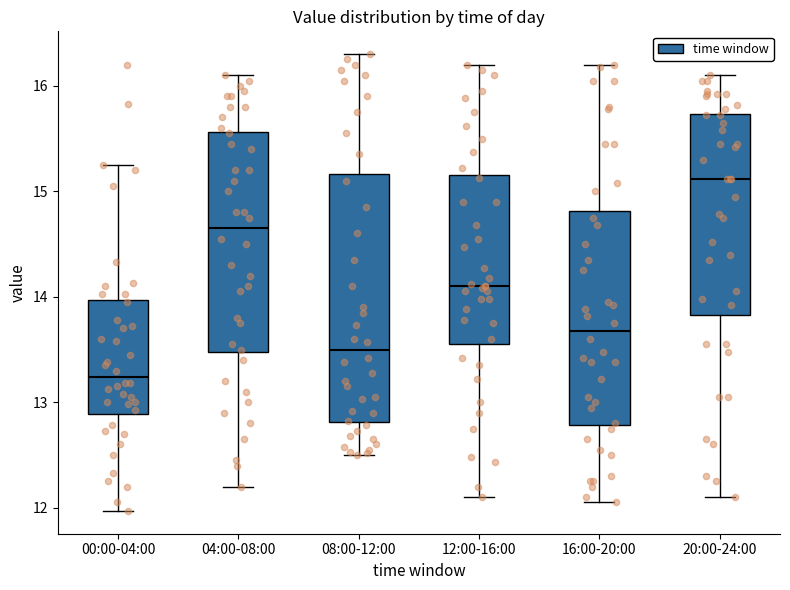

Reading left to right, read every box against the y-axis: the position of its median line, the range the box covers, and the ends of its whiskers. The values are not printed on the chart, so give them approximately, as read against the axis.

00:00-04:00: median 13.2, box 12.9 to 14.0, whiskers 12.0 to 15.3
04:00-08:00: median 14.7, box 13.5 to 15.6, whiskers 12.2 to 16.1
08:00-12:00: median 13.5, box 12.8 to 15.2, whiskers 12.5 to 16.3
12:00-16:00: median 14.1, box 13.6 to 15.2, whiskers 12.1 to 16.2
16:00-20:00: median 13.7, box 12.8 to 14.8, whiskers 12.1 to 16.2
20:00-24:00: median 15.1, box 13.8 to 15.7, whiskers 12.1 to 16.1